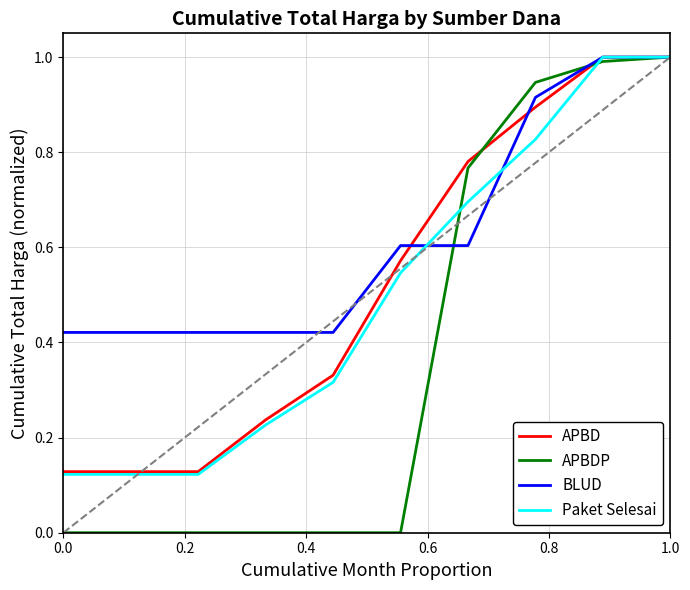

Which series has the largest total across all categories?

BLUD